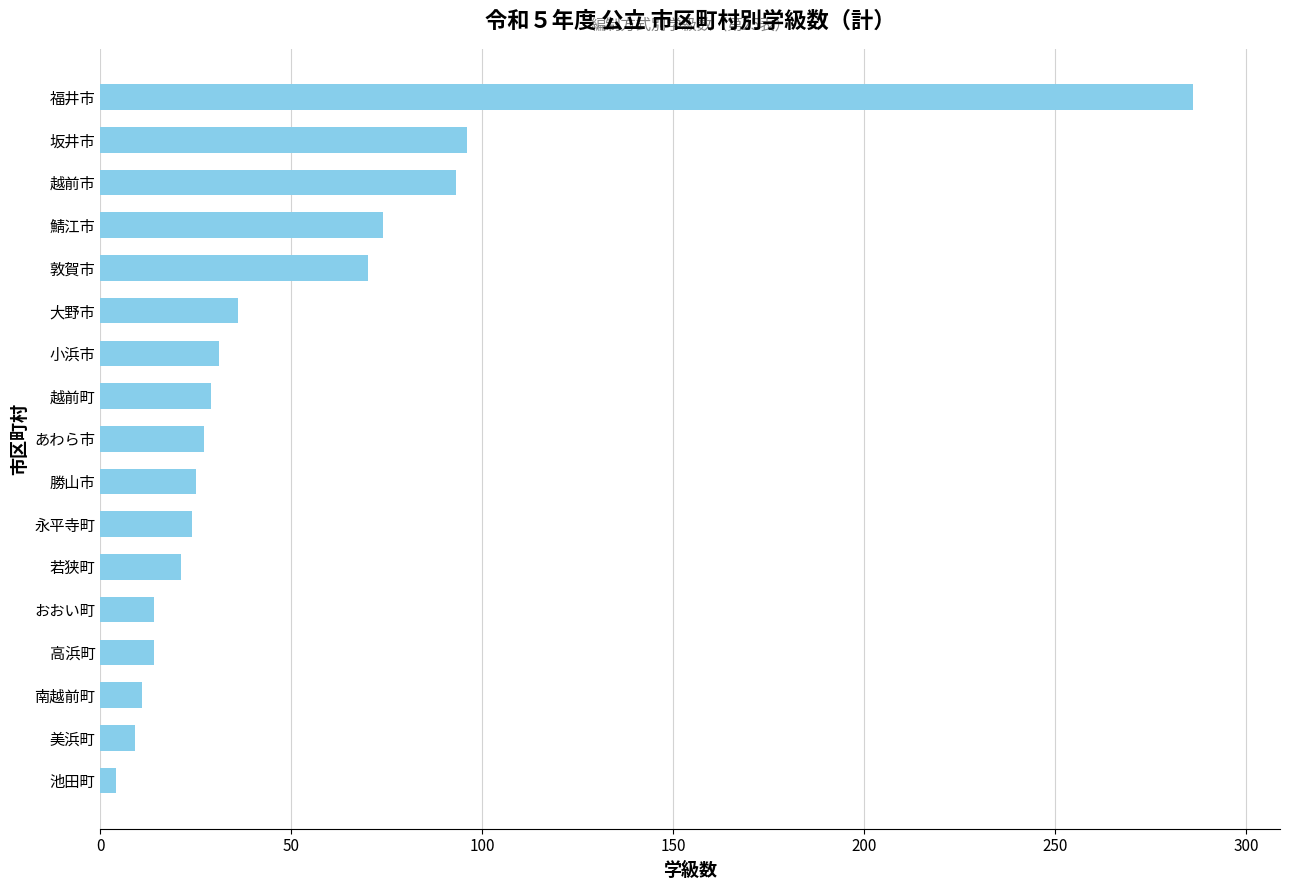

What is the minimum value shown in the chart?

4